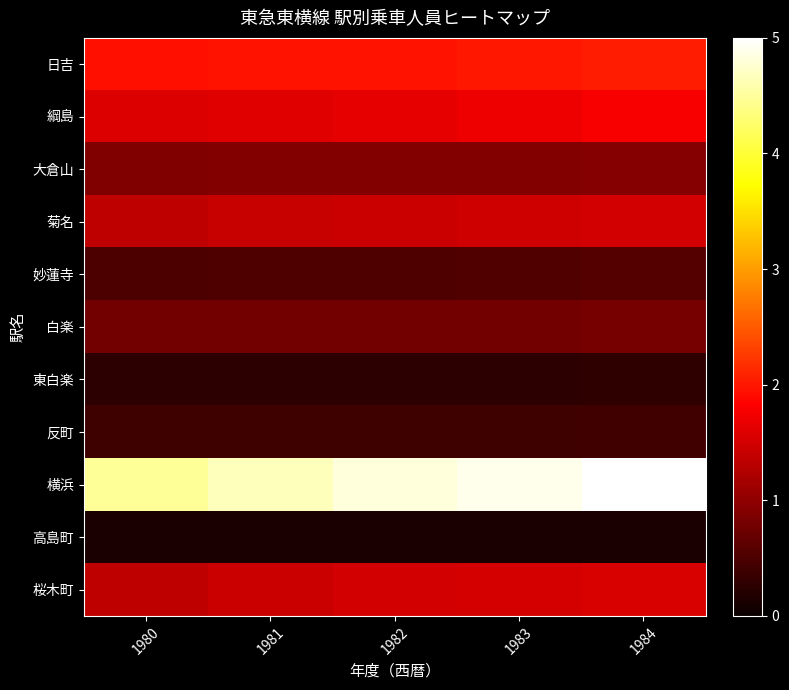

At which category is the sum across all series the highest?

1984